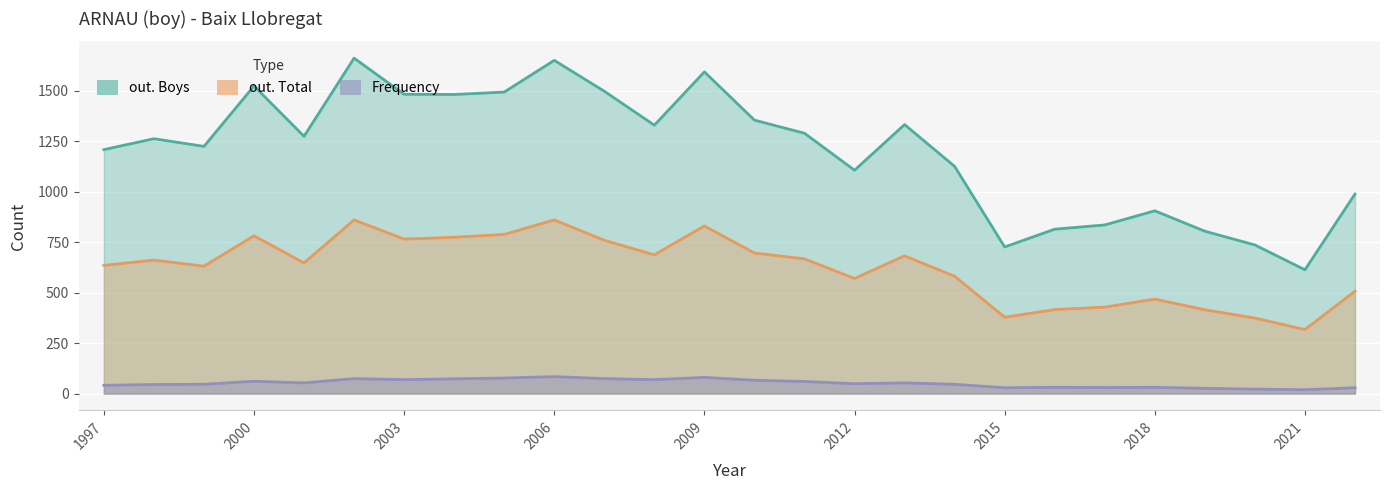

What is the maximum value for Frequency?

84